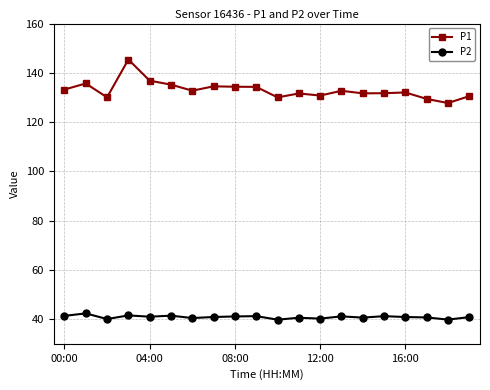

True or false: P1 and P2 cross at least once.

False